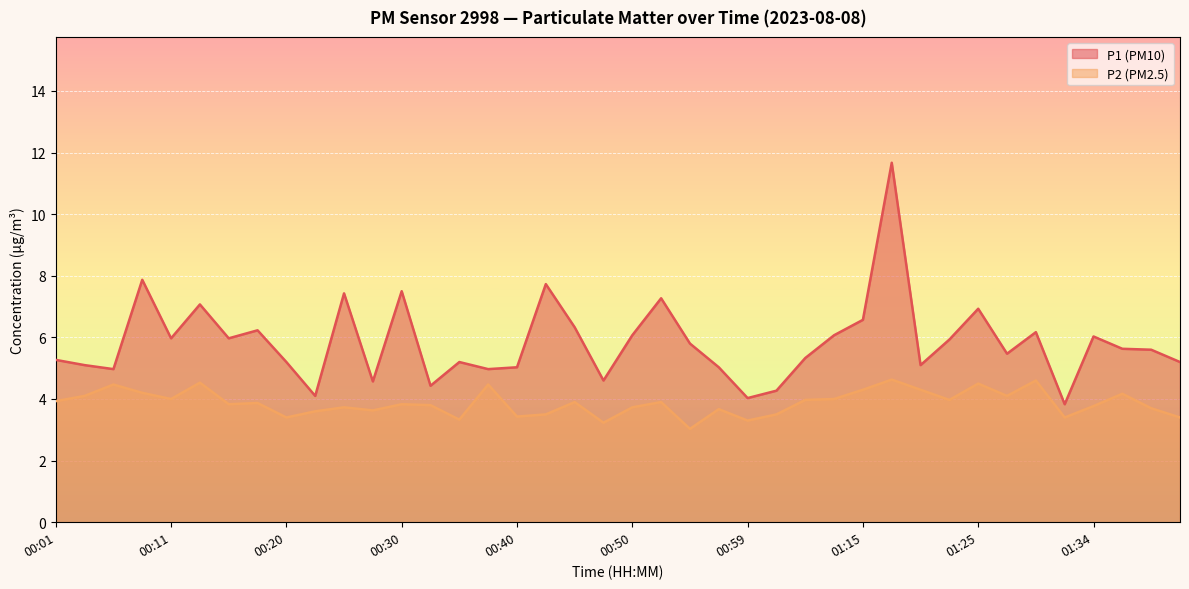

What is the sum of the P1 values at 00:42 and 01:42?

12.9